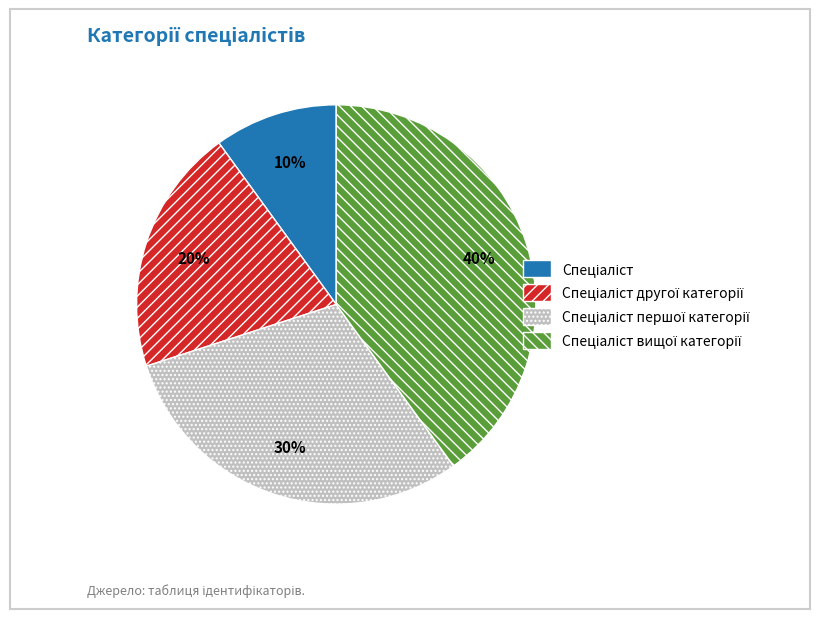

Is there any slice that represents more than half of the pie?

No